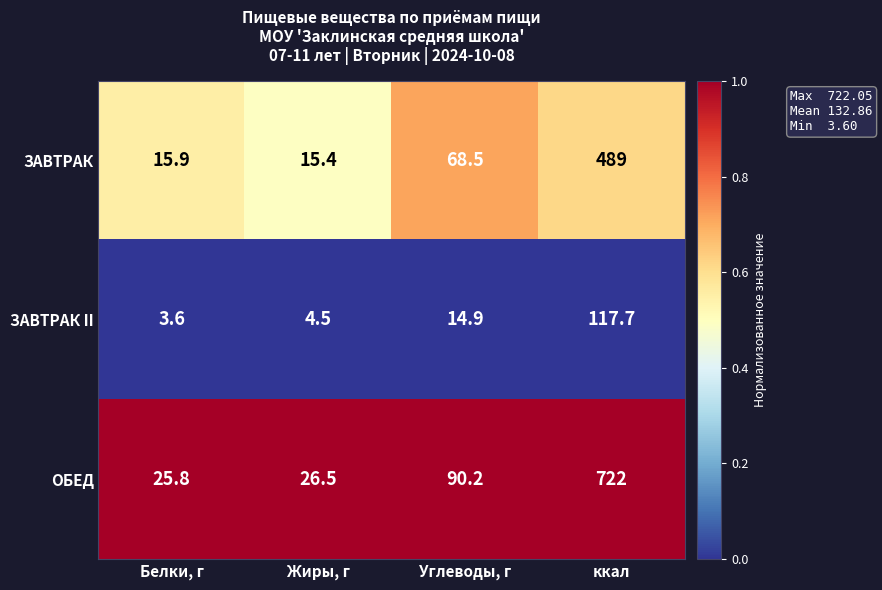

What is the sum of all ОБЕД values?

864.5